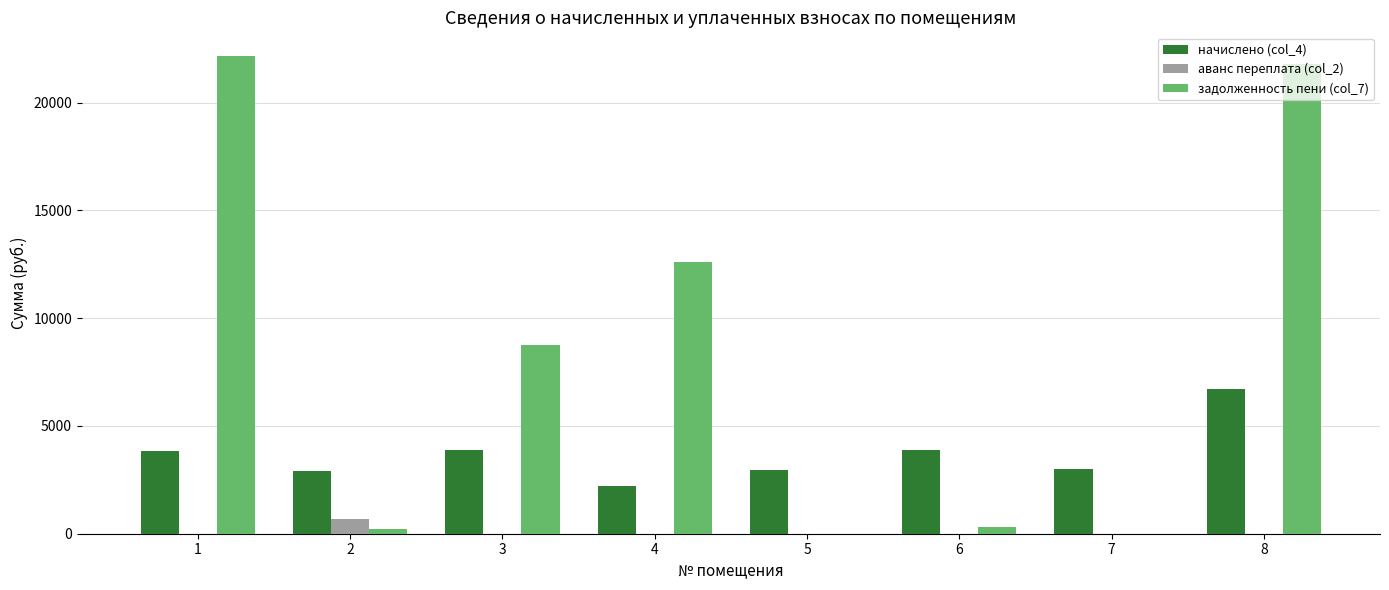

The value of начислено (col_4) at 5 is 4573.4. True or false?

False